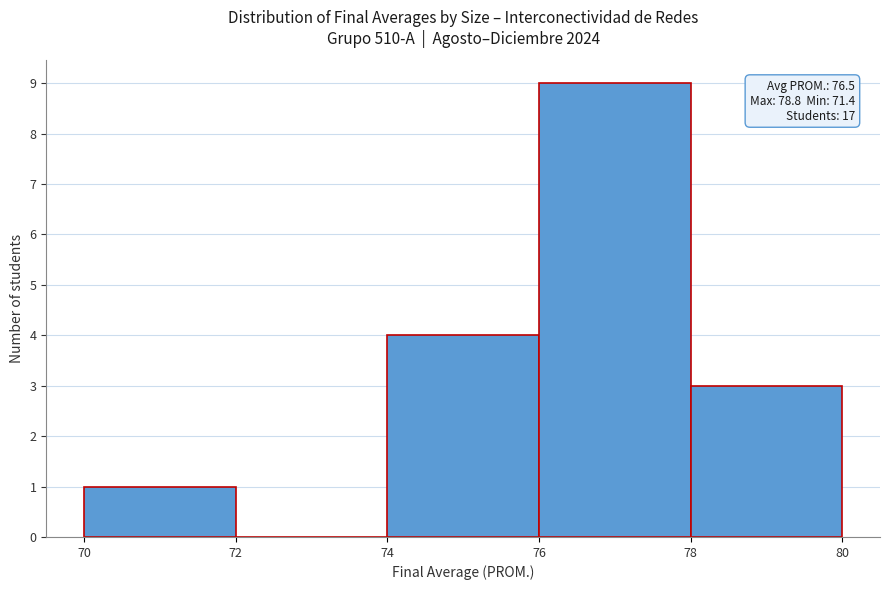

Over which range of the x-axis is the bar tallest?

76 to 78